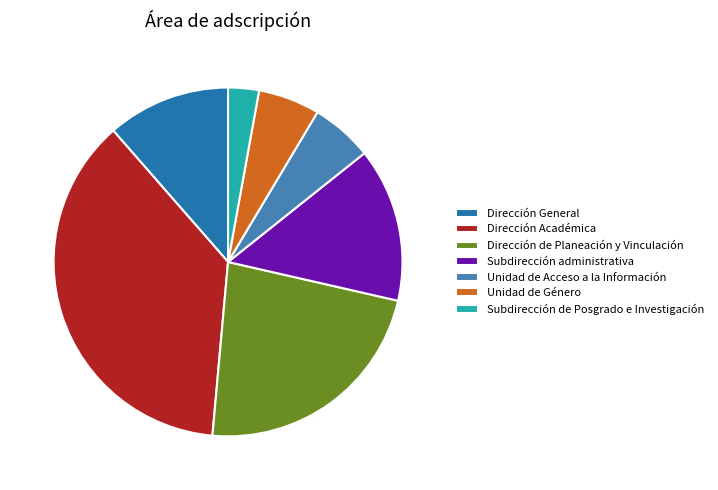

Does Subdirección administrativa account for over 50% of the chart?

No